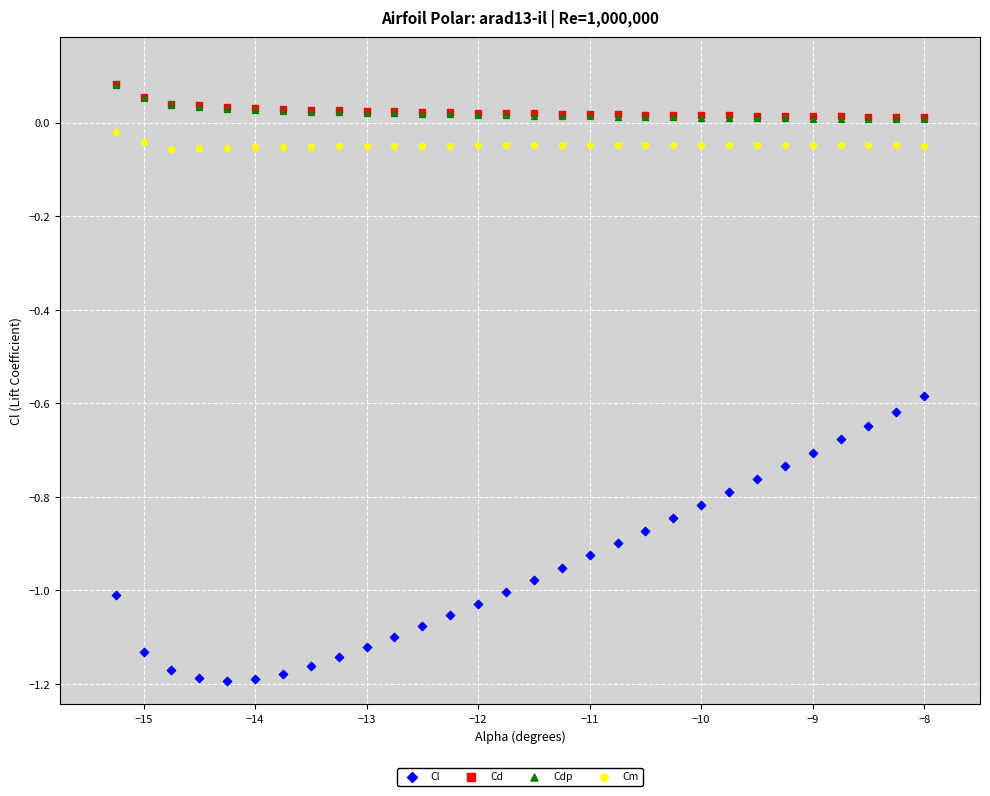

Which series has the widest spread of Y values?

Cl